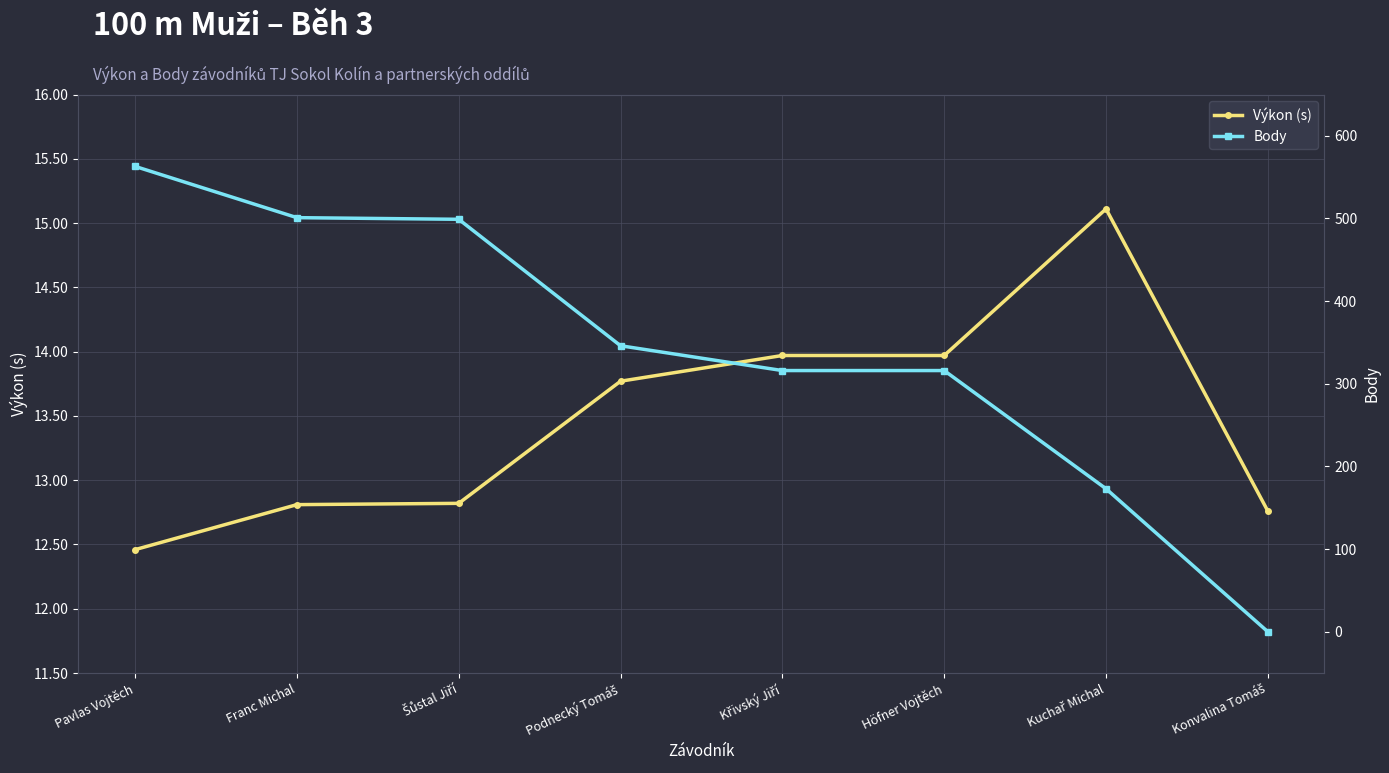

At which category is the sum across all series the highest?

Pavlas Vojtěch